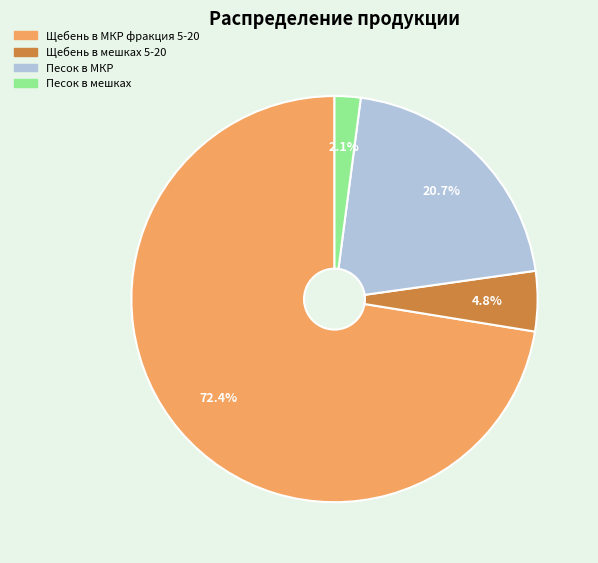

To the nearest percent, what is the combined percentage of Щебень в мешках 5-20 and Песок в мешках?

7%